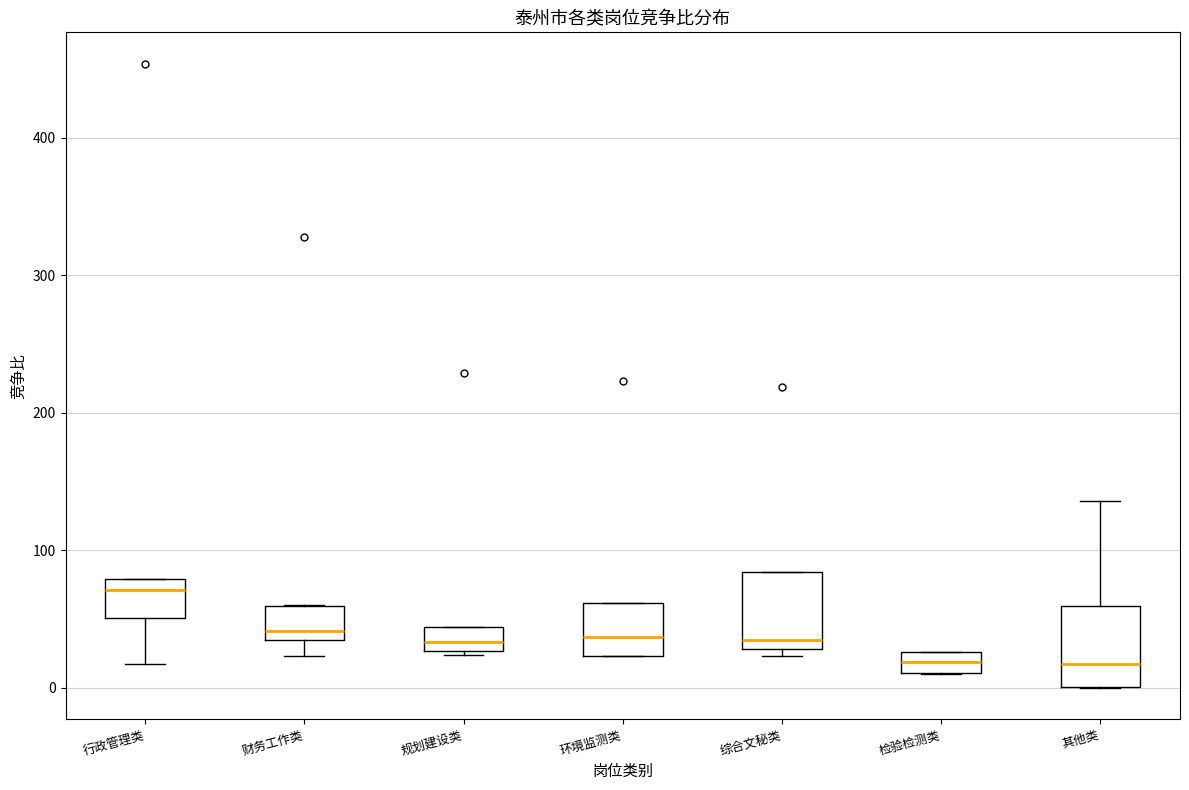

Where is the upper edge of the box for 财务工作类 on the y-axis? The values are not printed on the chart, so give them approximately, as read against the axis.

60